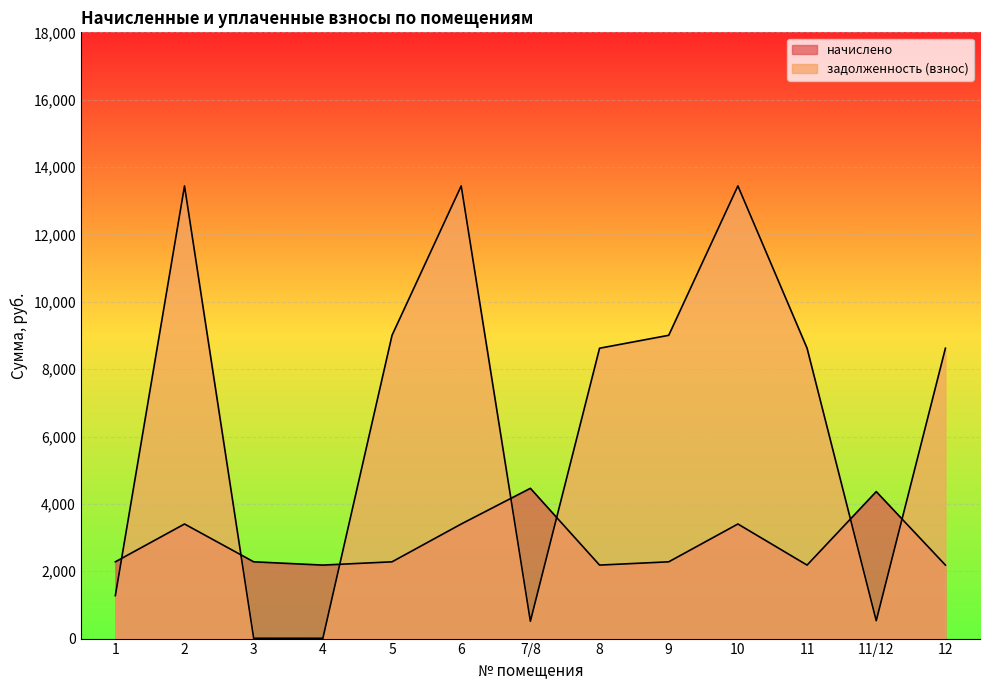

What are all the series names shown in the legend?

начислено, задолженность (взнос)